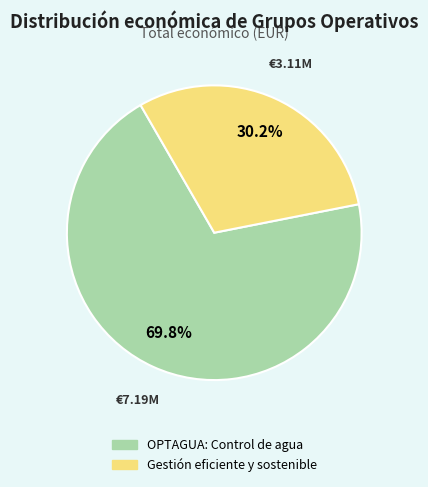

What percentage is NOT represented by OPTAGUA: Control de agua?

30.2%